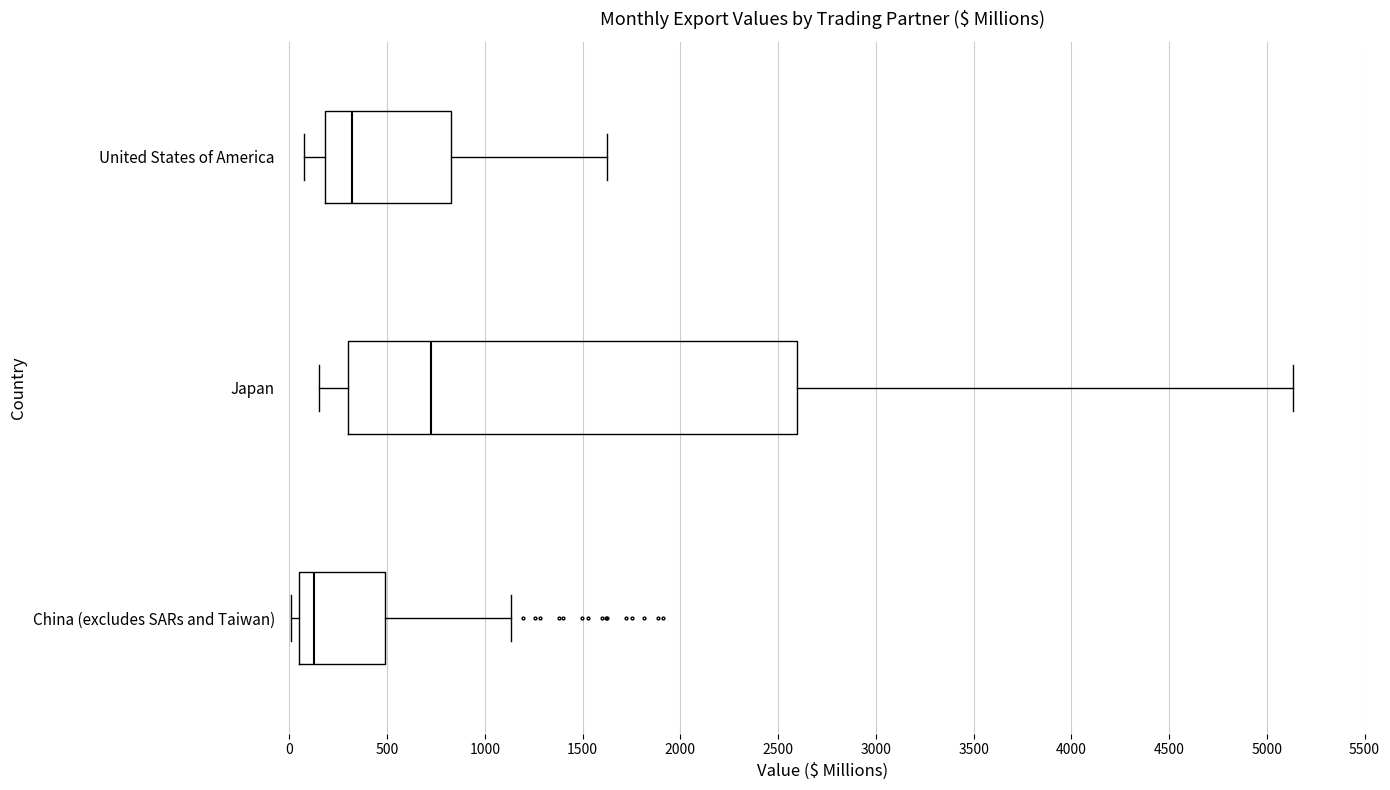

Where is the left edge of the box for United States of America on the x-axis? The values are not printed on the chart, so give them approximately, as read against the axis.

200